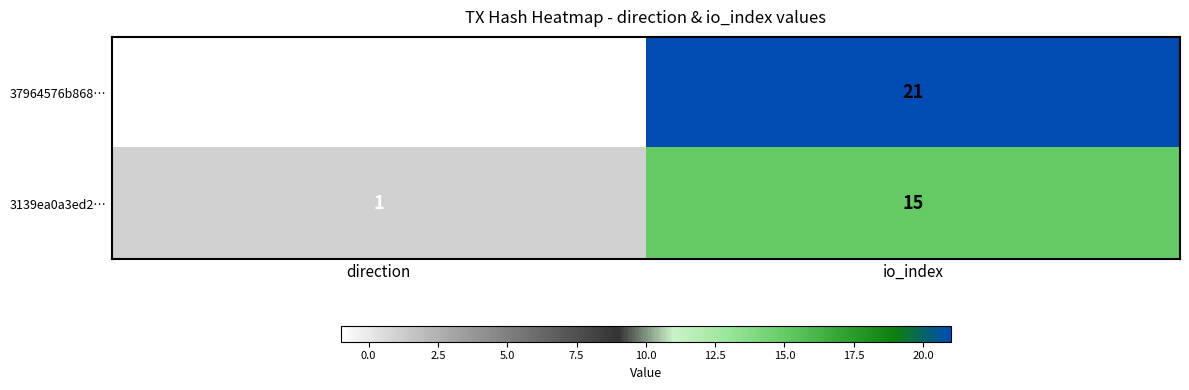

What is the difference between the 37964576b868… values at io_index and direction?

22